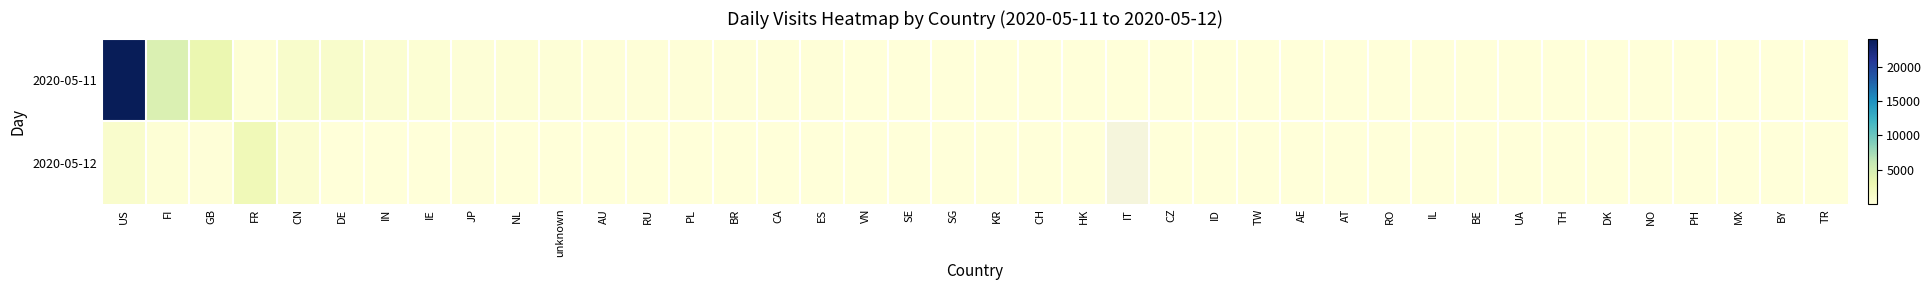

What is the difference between the 2020-05-11 values at RU and BE?

105.0